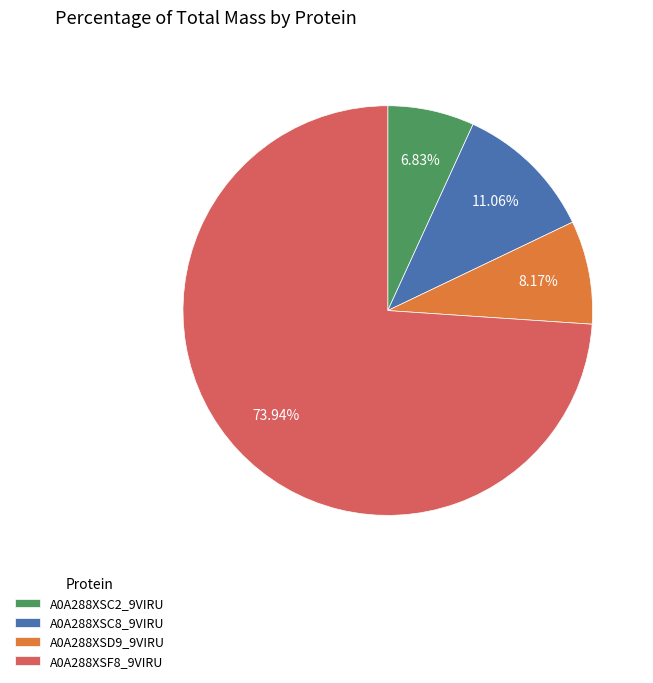

Which category has the biggest portion of the pie?

A0A288XSF8_9VIRU